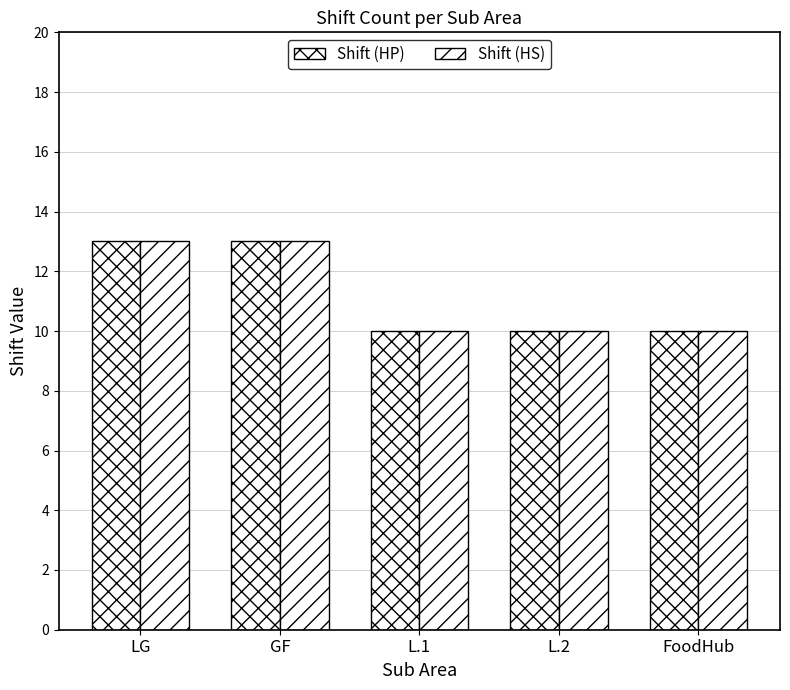

Which series has the largest total across all categories?

Shift (HP)